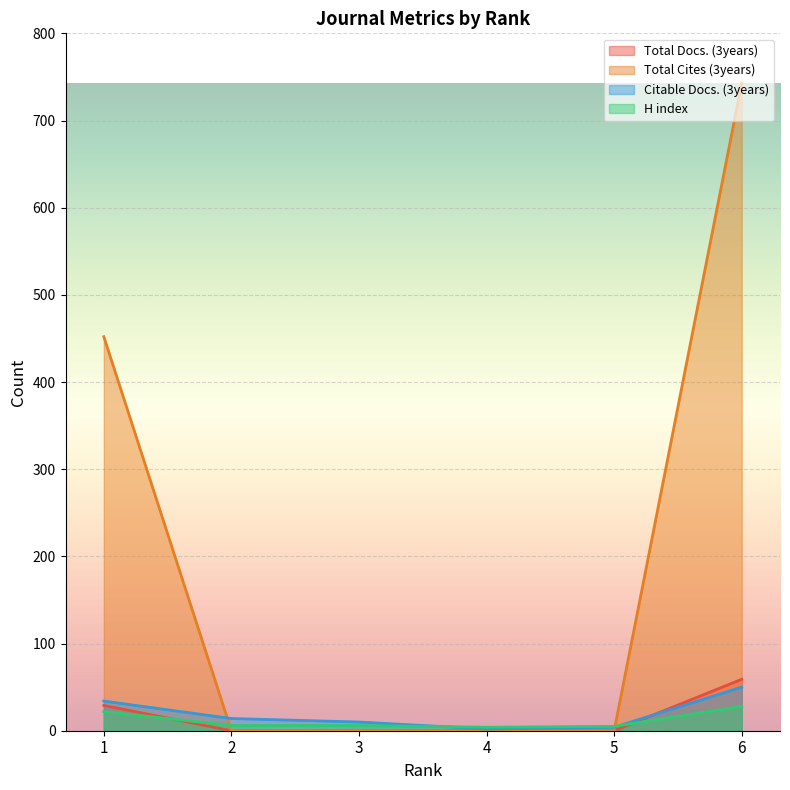

How many distinct data groups are displayed?

4